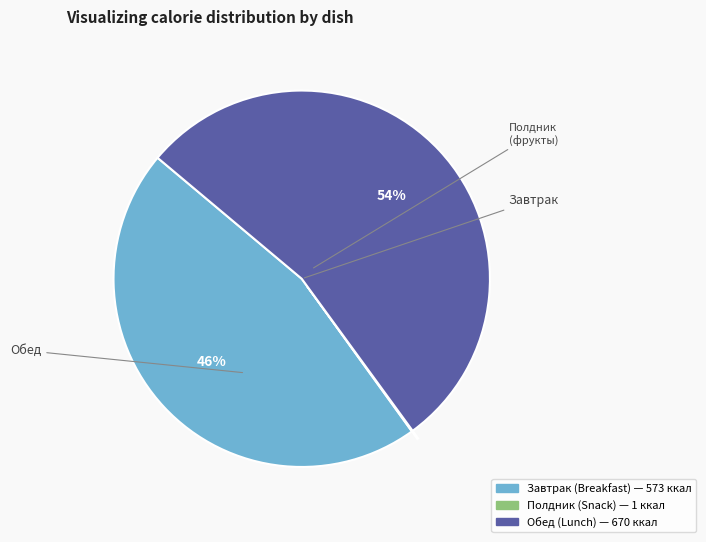

Is there a majority slice in this chart?

Yes